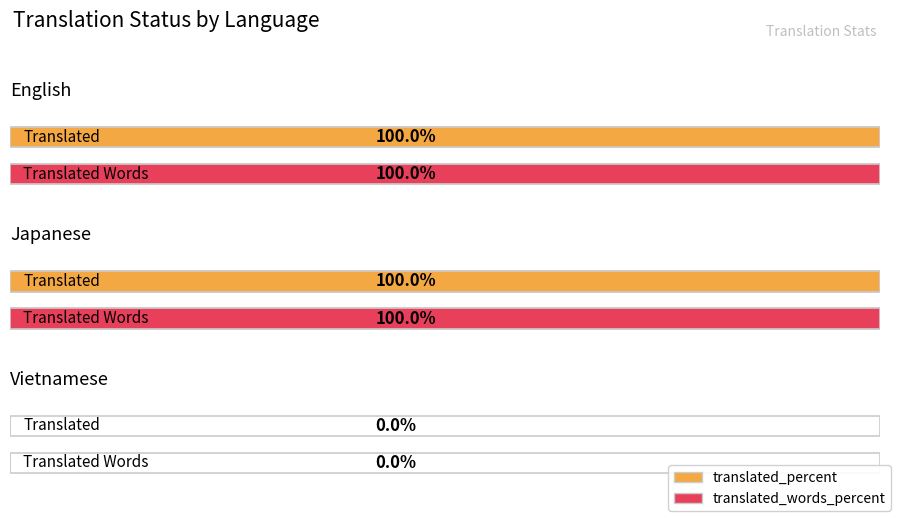

How many data points in translated are less than 4?

1